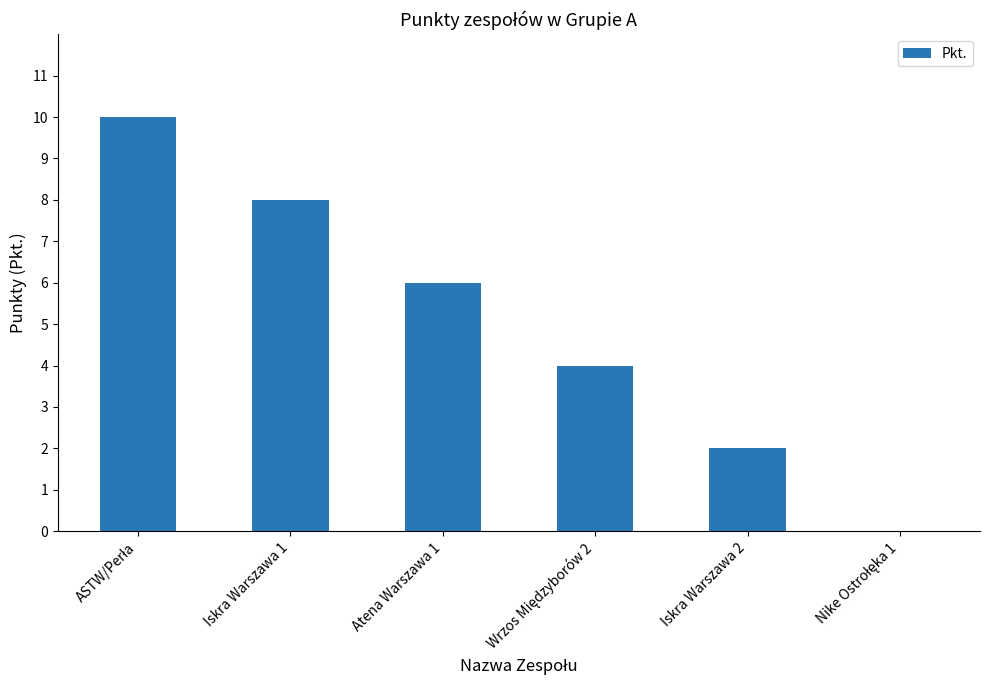

What is the sum of all values?

30